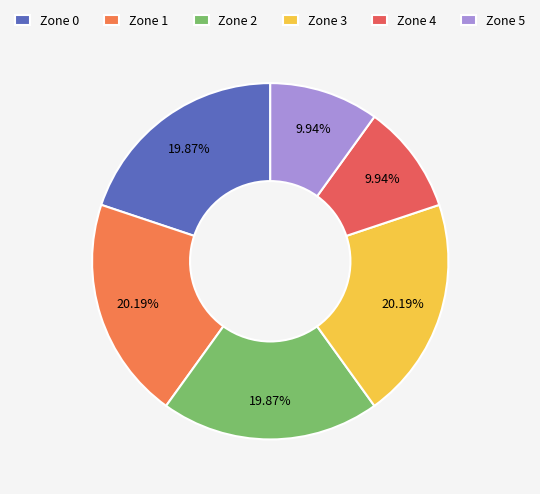

Count the number of slices in the pie.

6